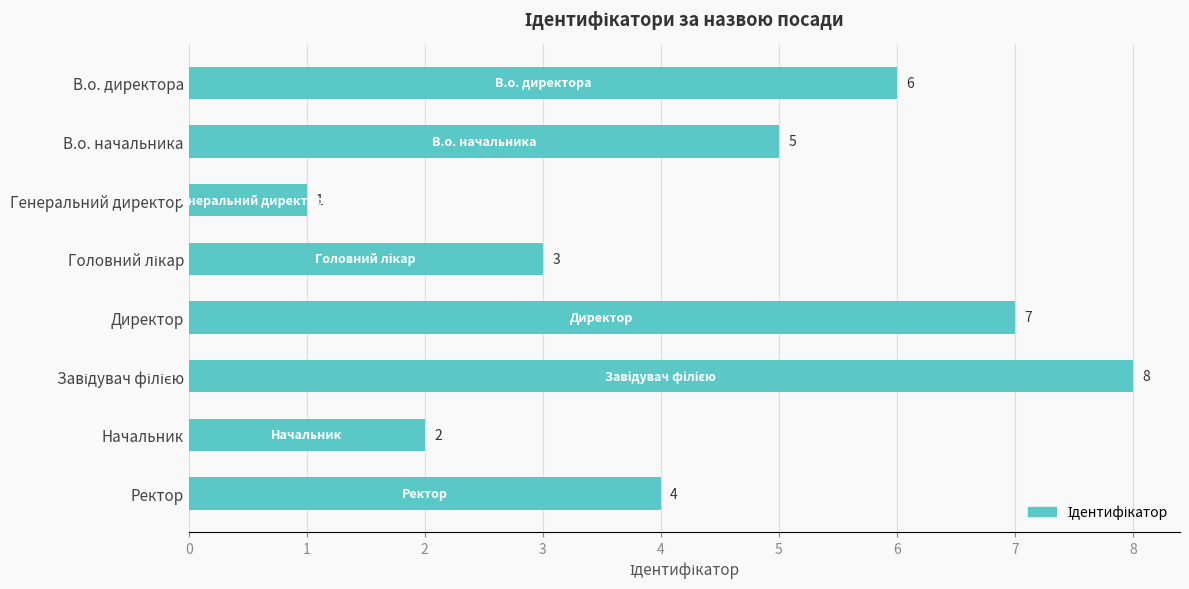

Count the number of data series in this chart.

1